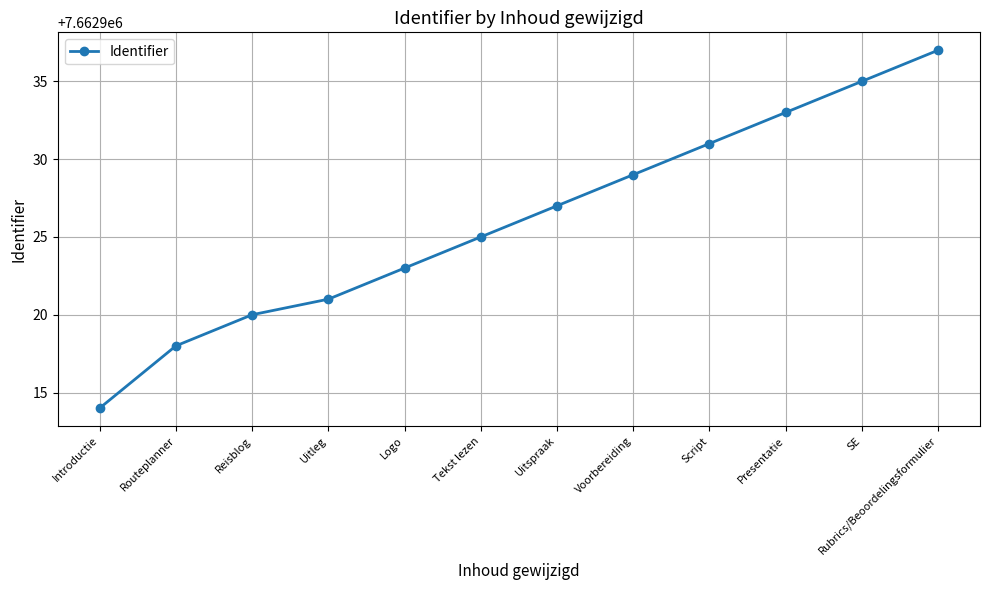

True or false: the data shows 1554594 at Voorbereiding.

False